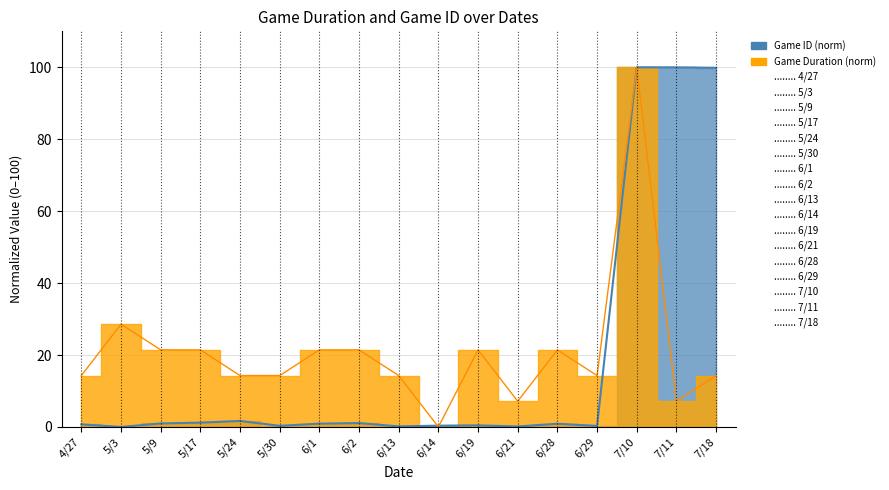

In Game Duration, how many points are lower than both neighbors (excluding endpoints)?

4